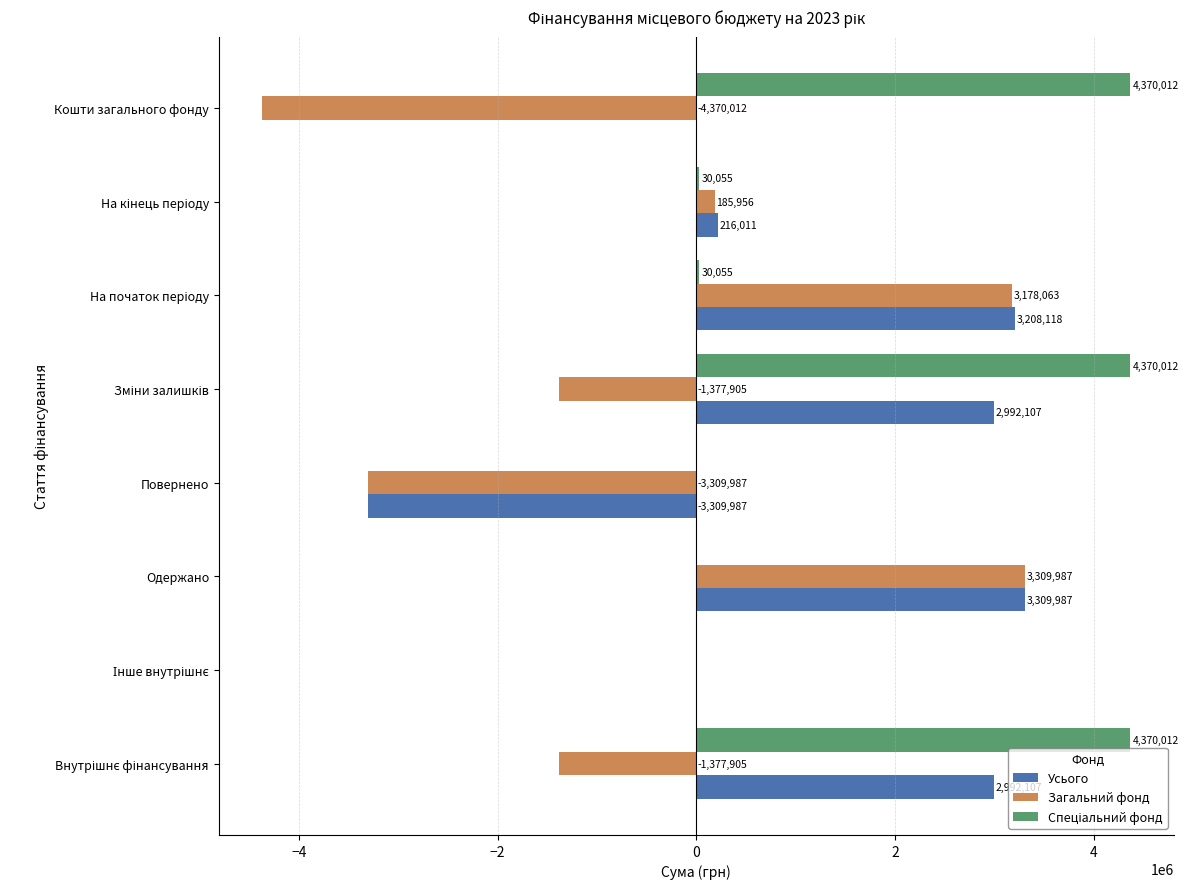

At which label does Загальний фонд reach its peak?

Одержано